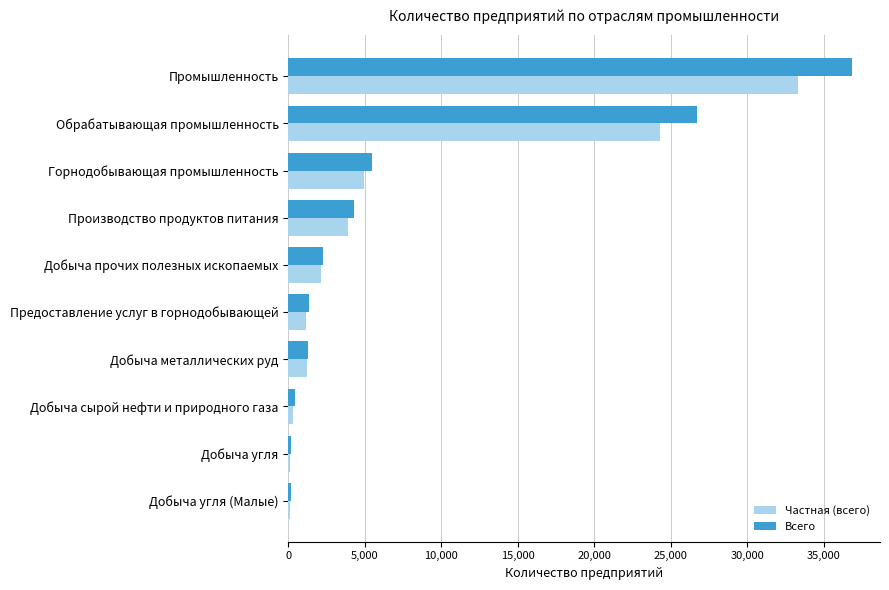

What is the difference between the maximum and second lowest values in the Частная (всего) series?

33175